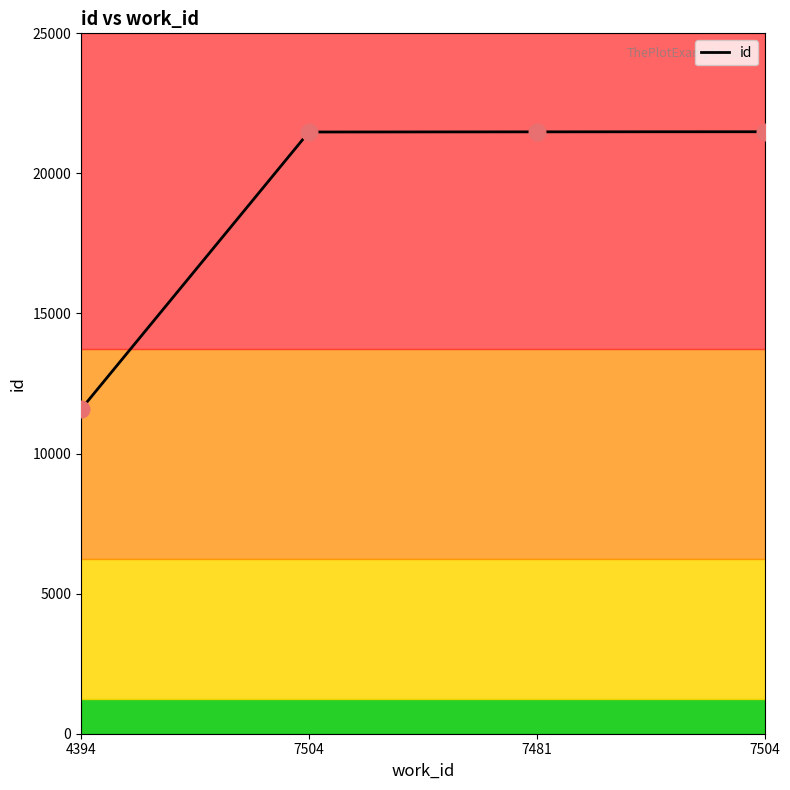

Between 7481 and 7504, which is larger?

7504